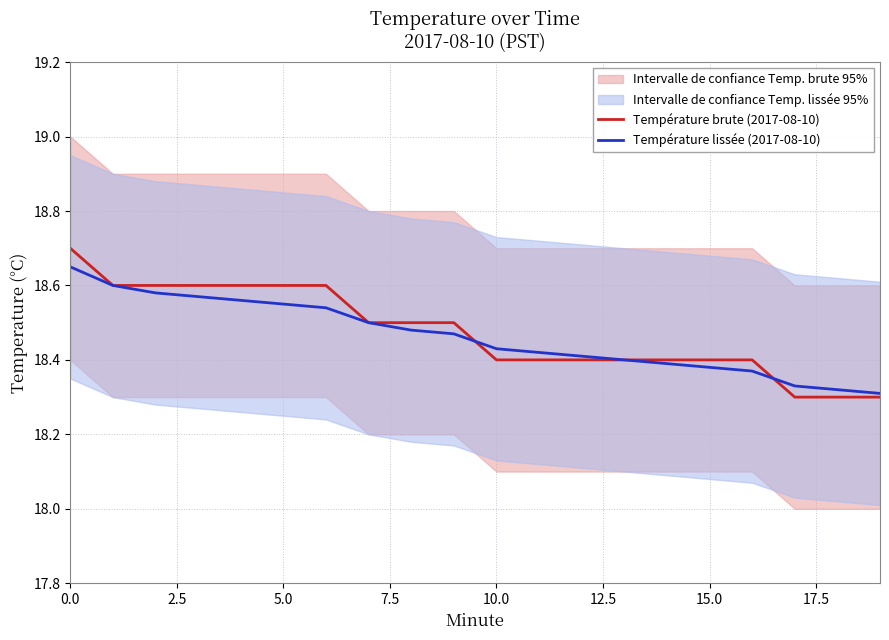

List the series in order of their peak value, highest first.

Température brute (2017-08-10), Température lissée (2017-08-10)